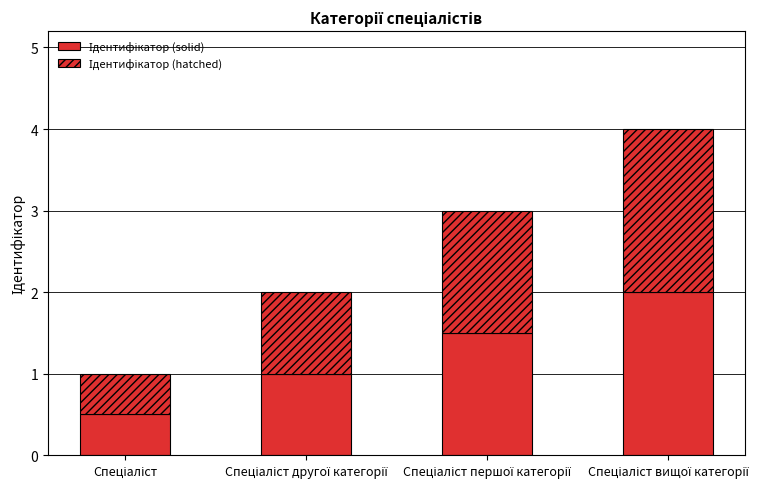

True or false: Ідентифікатор (hatched) has a value of 1.5 at Спеціаліст першої категорії.

True